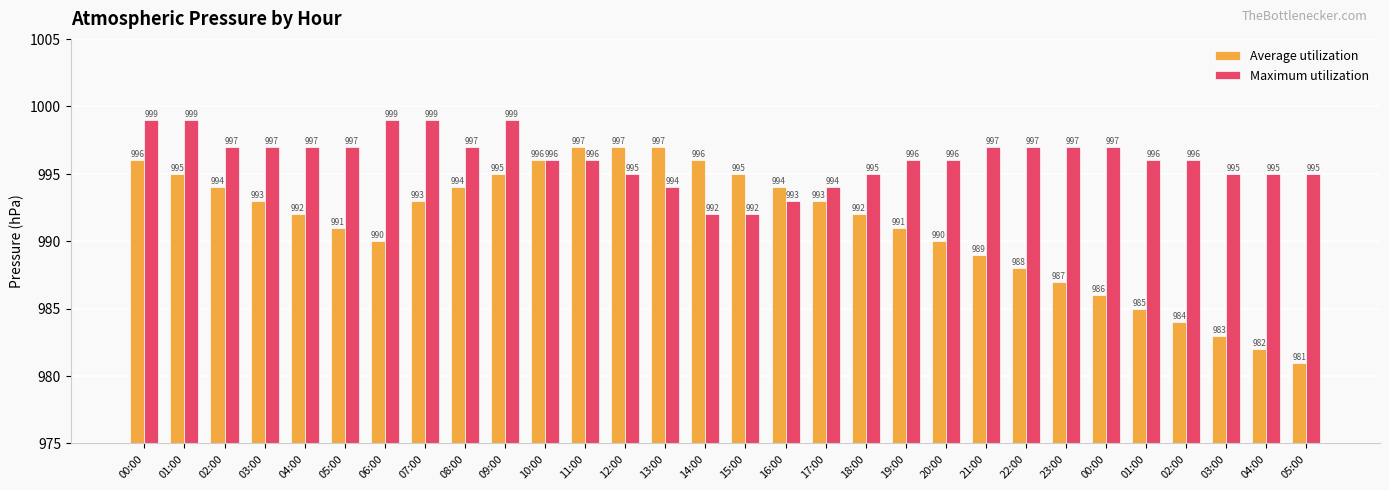

At which label is Average utilization closest to 989?

21:00